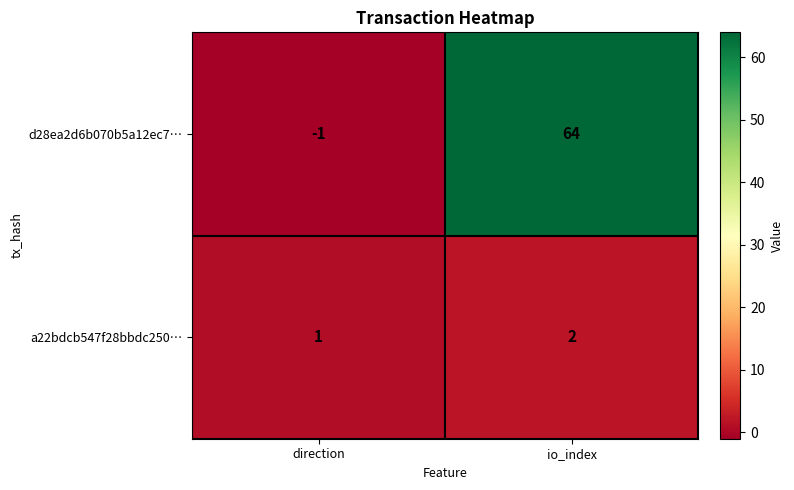

What is the greatest value displayed?

64